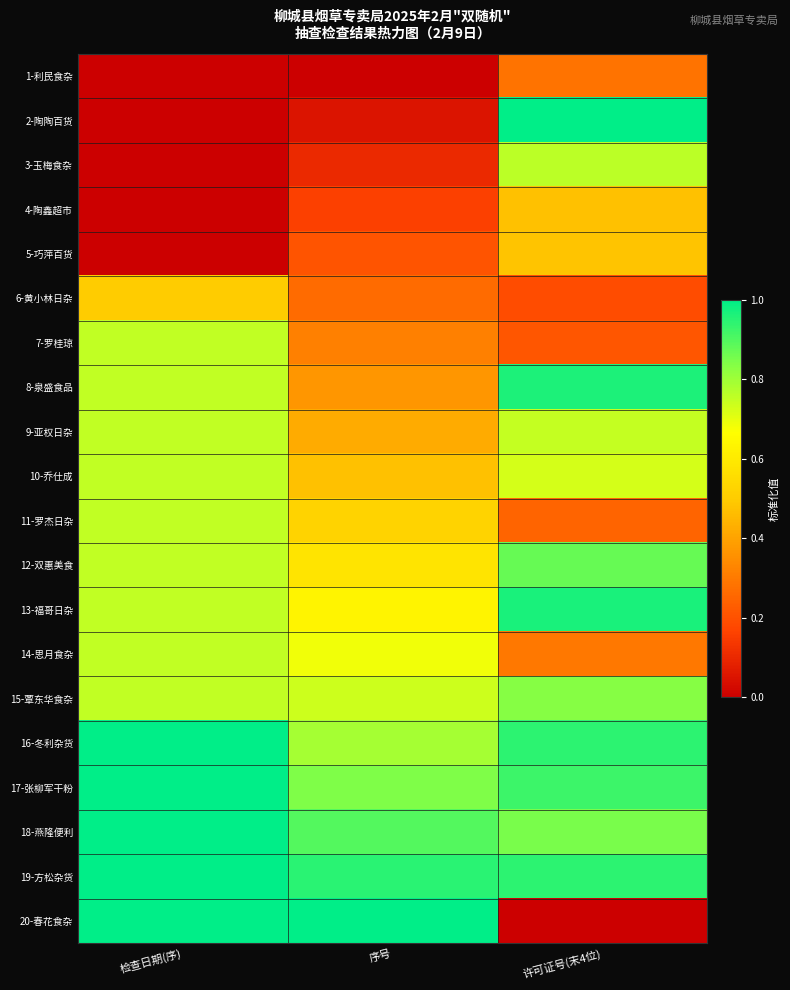

At 序号, list the series in order from largest to smallest.

20-春花食杂, 19-方松杂货, 18-燕隆便利, 17-张柳军干粉, 16-冬利杂货, 15-覃东华食杂, 14-思月食杂, 13-福哥日杂, 12-双惠美食, 11-罗杰日杂, 10-乔仕成, 9-亚权日杂, 8-泉盛食品, 7-罗桂琼, 6-黄小林日杂, 5-巧萍百货, 4-陶鑫超市, 3-玉梅食杂, 2-陶陶百货, 1-利民食杂